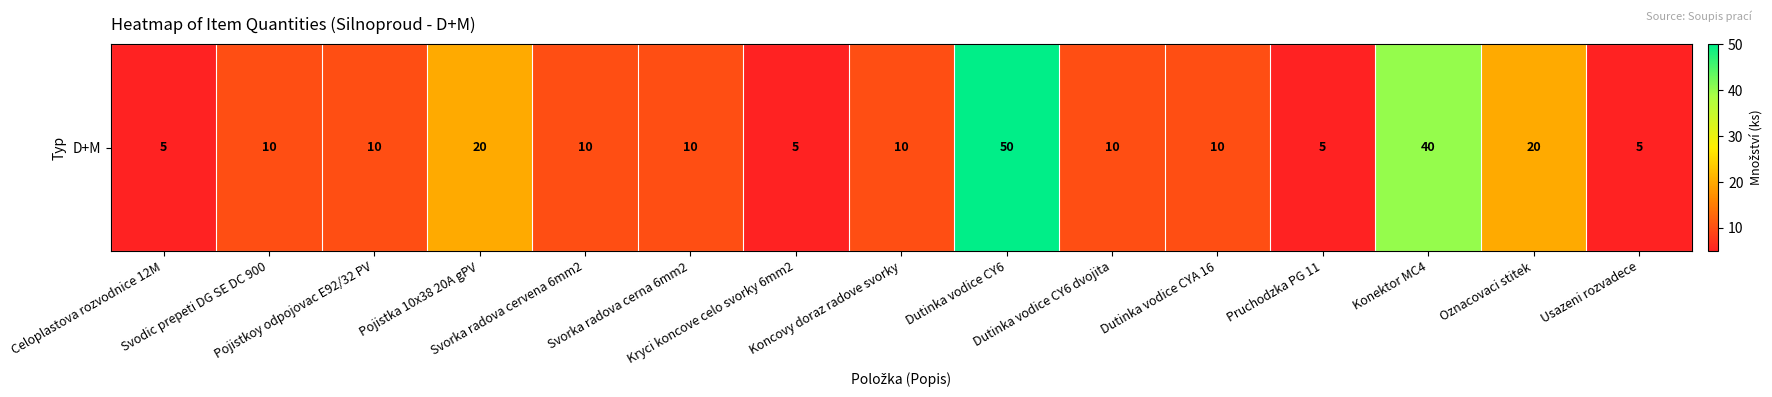

What is the difference between the maximum and second lowest values?

45